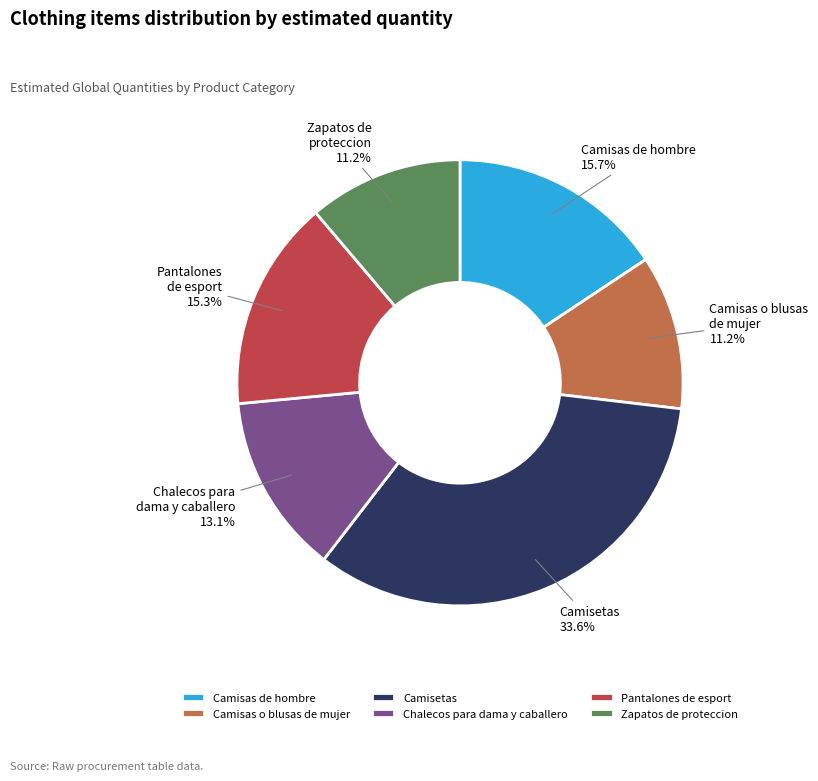

Which slice is the largest?

Camisetas